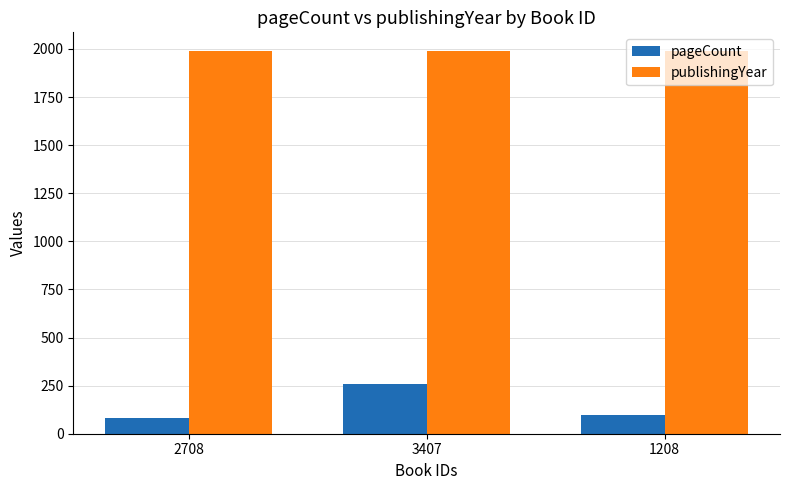

What is the spread (max minus min) of values at 1208?

1891